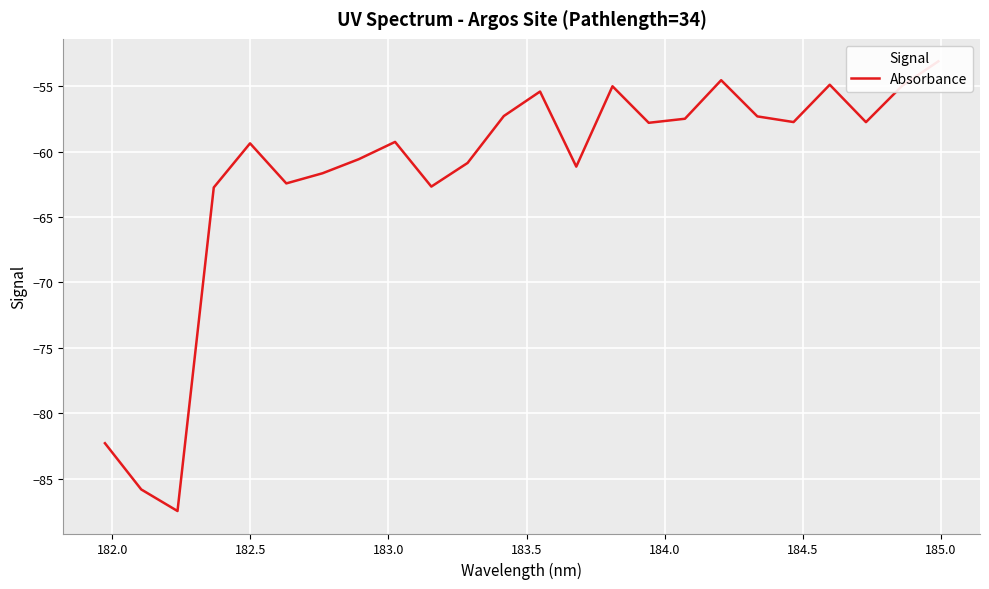

What is the difference between the maximum and minimum values?

34.4